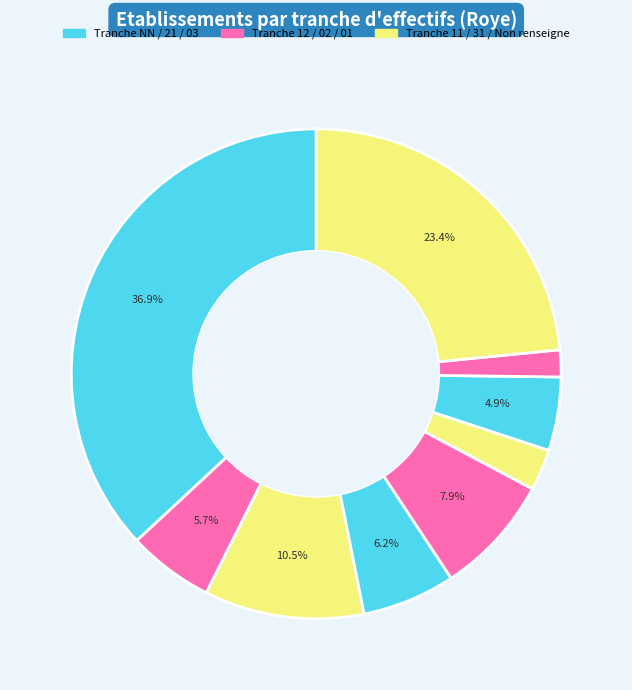

How many slices are in this pie chart?

9